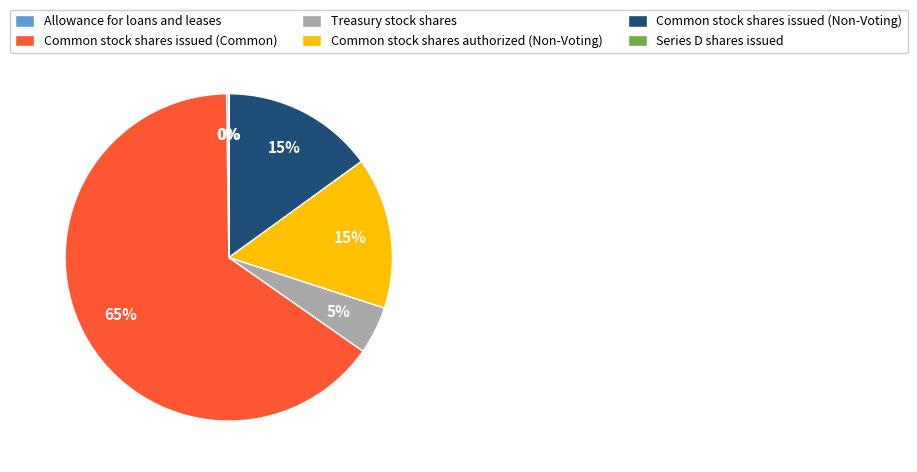

True or false: Common stock shares issued (Common) accounts for 65% of the total.

True